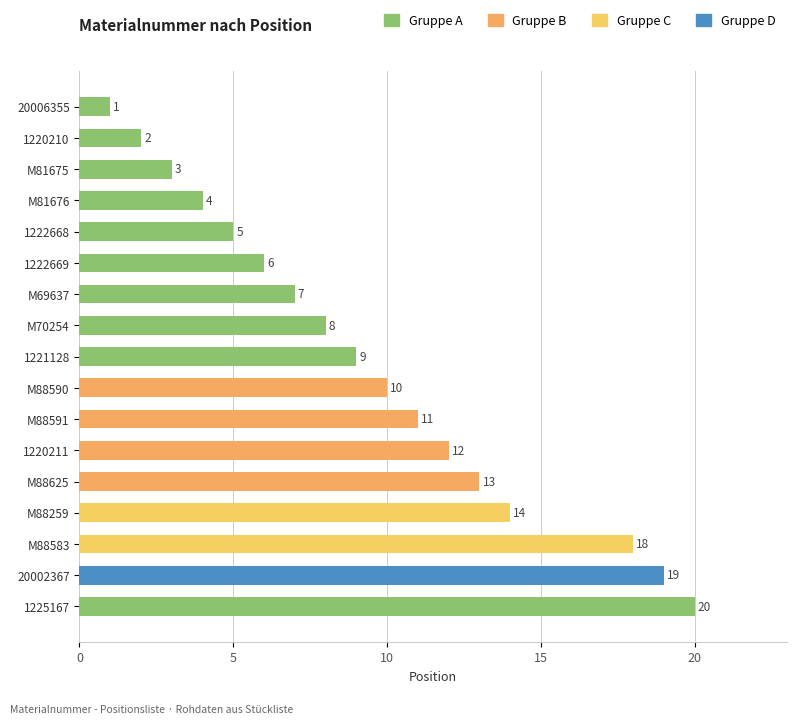

The value at M88583 is 18. True or false?

True